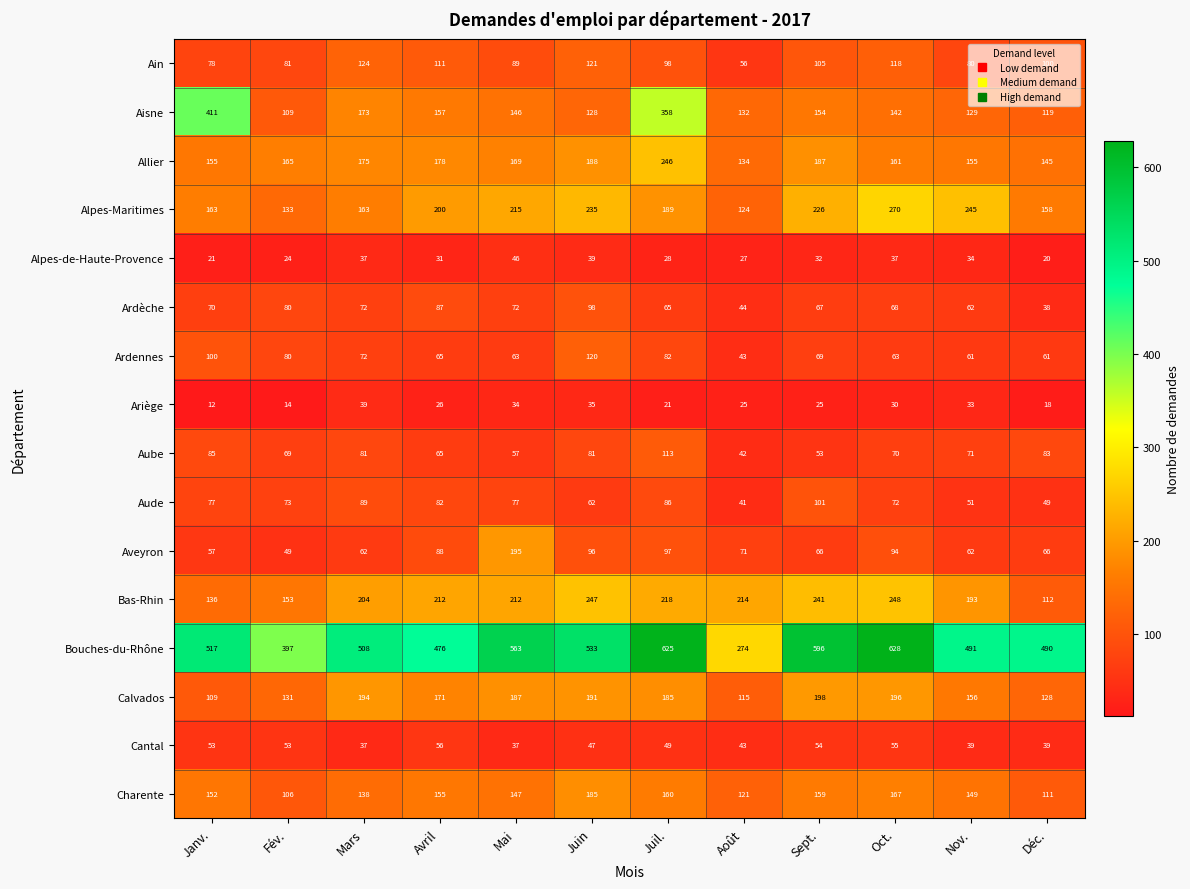

How many data points does each series have?

12